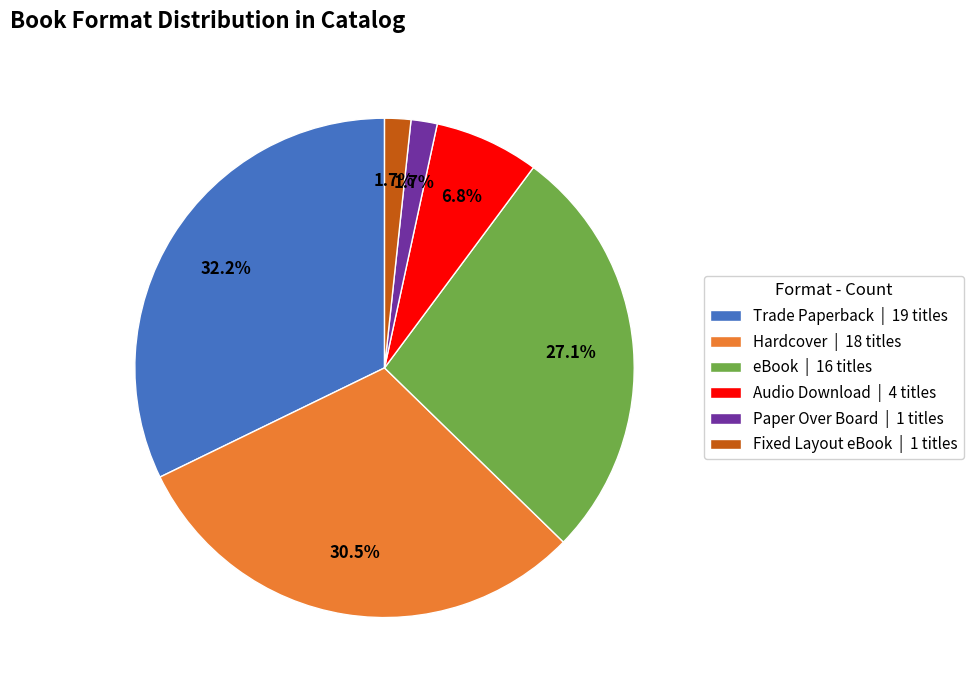

To the nearest percent, what is the difference between the Trade Paperback and Fixed Layout eBook slice percentages?

31%